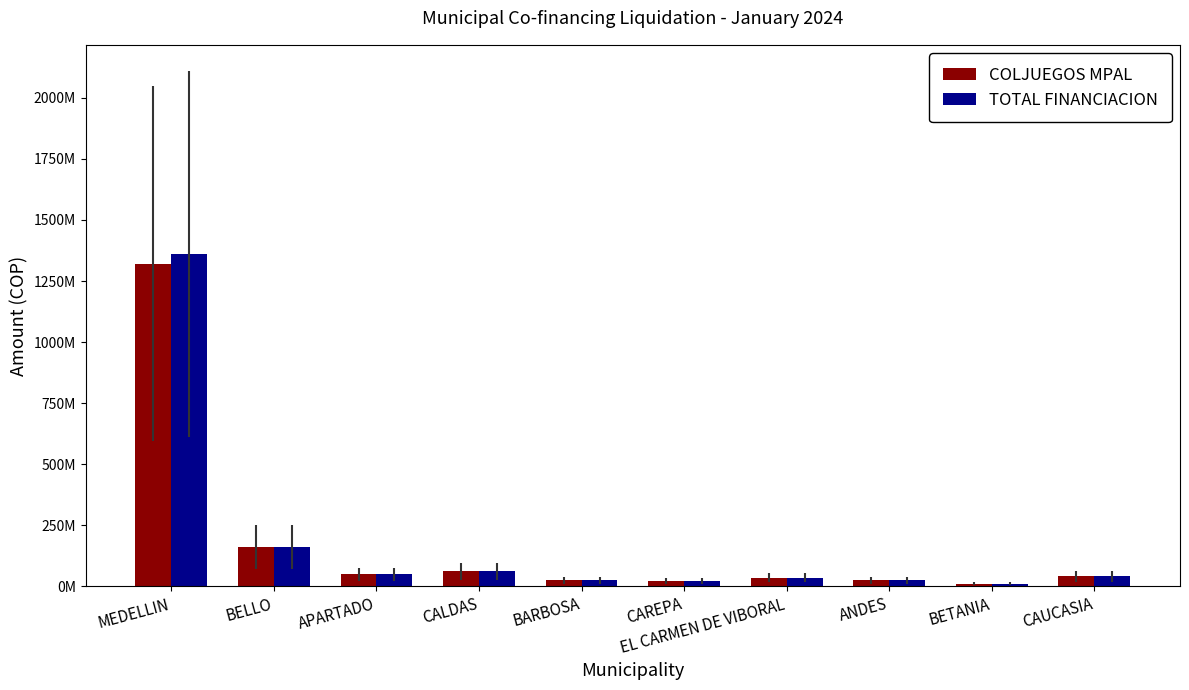

What is the maximum value for TOTAL FINANCIACION?

1361985859.0